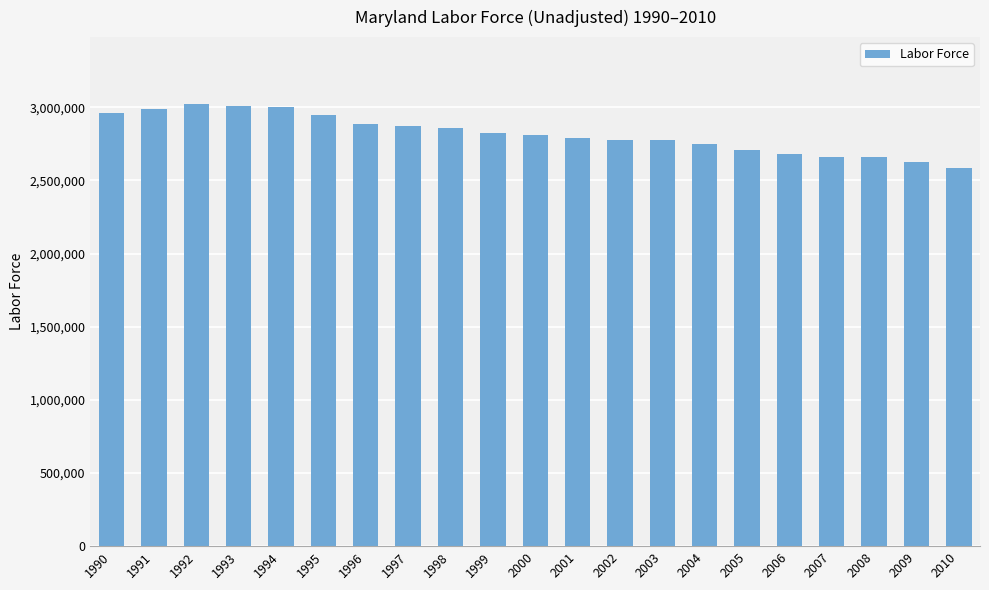

What is the approximate value at 2005?

2709899